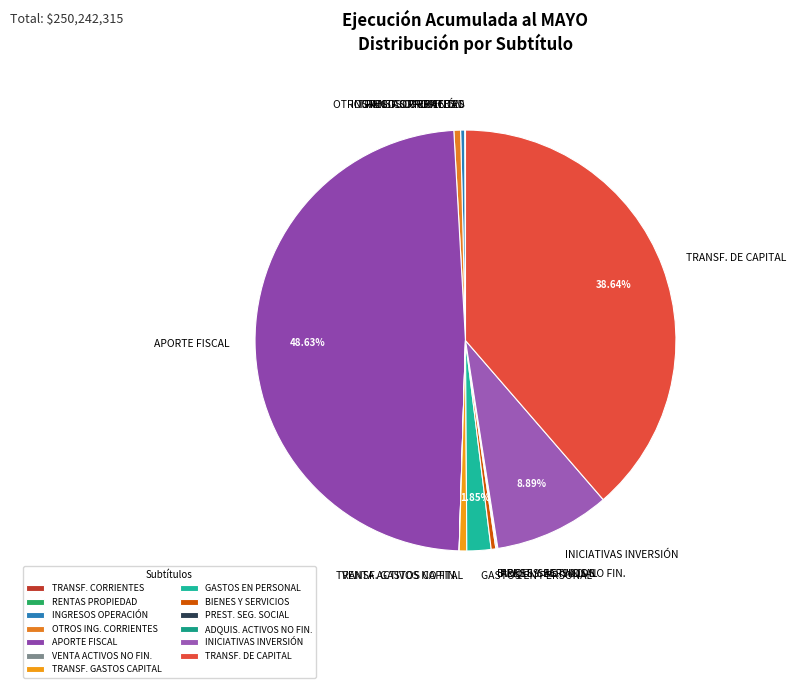

Does OTROS ING. CORRIENTES represent more than half of the total?

No